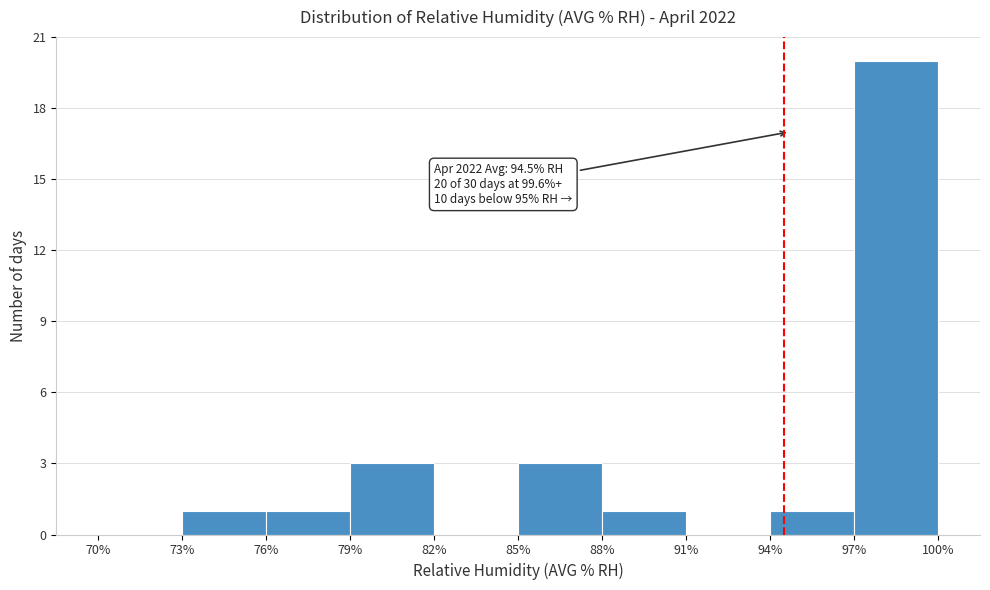

Which range on the x-axis has the tallest bar?

97% to 100%